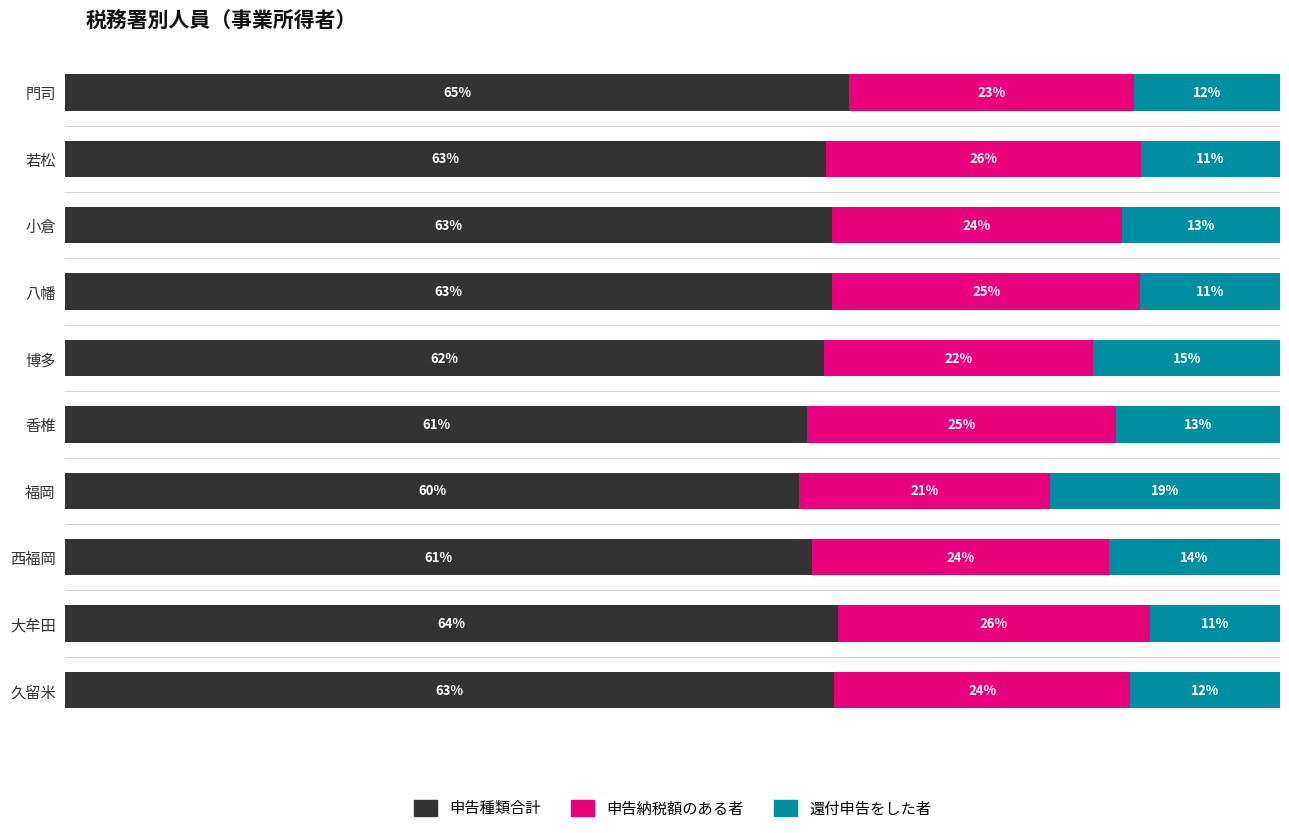

At which label does 申告種類合計 reach its minimum?

福岡